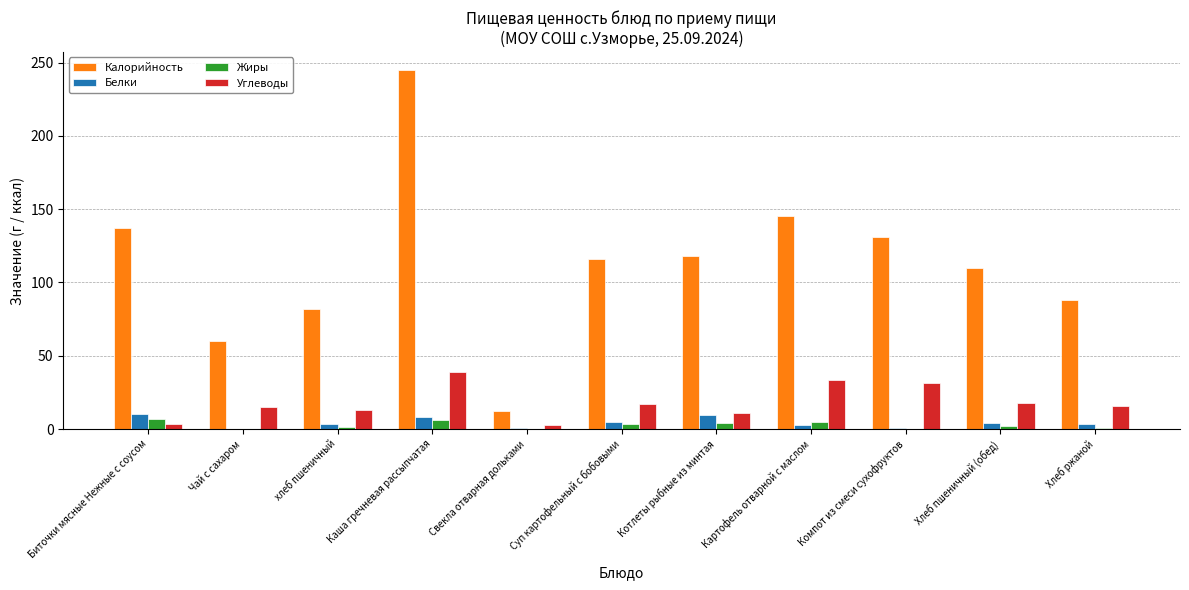

Which series changed the most between Биточки мясные Нежные с соусом and Каша гречневая рассыпчатая?

Калорийность